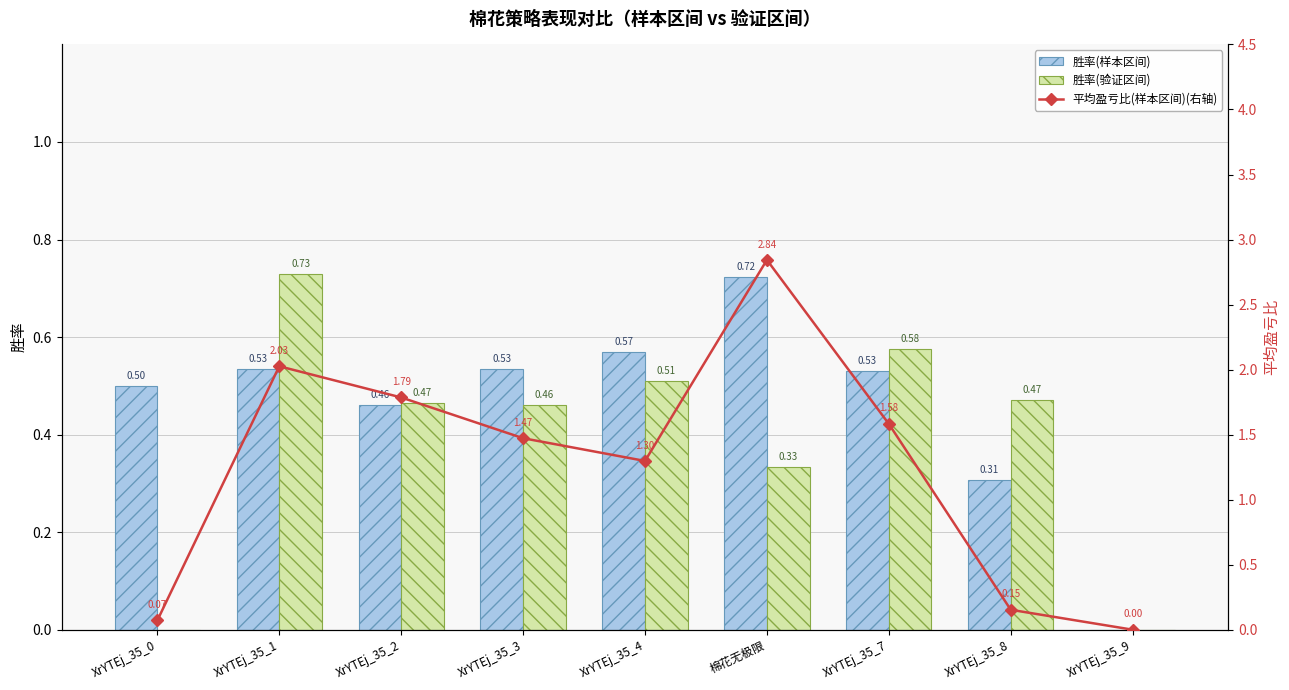

Reading right to left, transcribe all the data shown in this chart.

胜率(样本区间): XrYTEj_35_9=0.0	XrYTEj_35_8=0.3	XrYTEj_35_7=0.5	棉花无极限=0.7	XrYTEj_35_4=0.6	XrYTEj_35_3=0.5	XrYTEj_35_2=0.5	XrYTEj_35_1=0.5	XrYTEj_35_0=0.5
胜率(验证区间): XrYTEj_35_9=0.0	XrYTEj_35_8=0.5	XrYTEj_35_7=0.6	棉花无极限=0.3	XrYTEj_35_4=0.5	XrYTEj_35_3=0.5	XrYTEj_35_2=0.5	XrYTEj_35_1=0.7	XrYTEj_35_0=0.0
平均盈亏比(样本区间)(右轴): XrYTEj_35_9=0.0	XrYTEj_35_8=0.2	XrYTEj_35_7=1.6	棉花无极限=2.8	XrYTEj_35_4=1.3	XrYTEj_35_3=1.5	XrYTEj_35_2=1.8	XrYTEj_35_1=2.0	XrYTEj_35_0=0.1